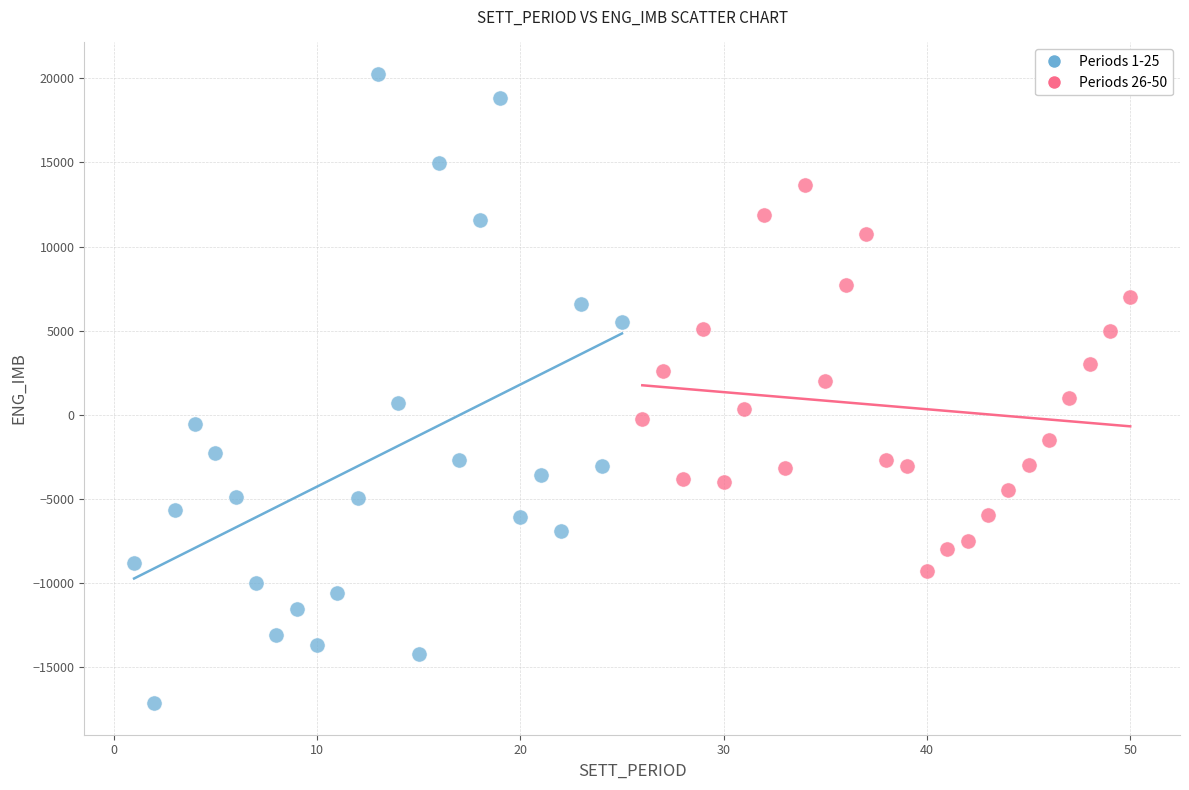

Which series contains the highest Y value?

Periods 1-25